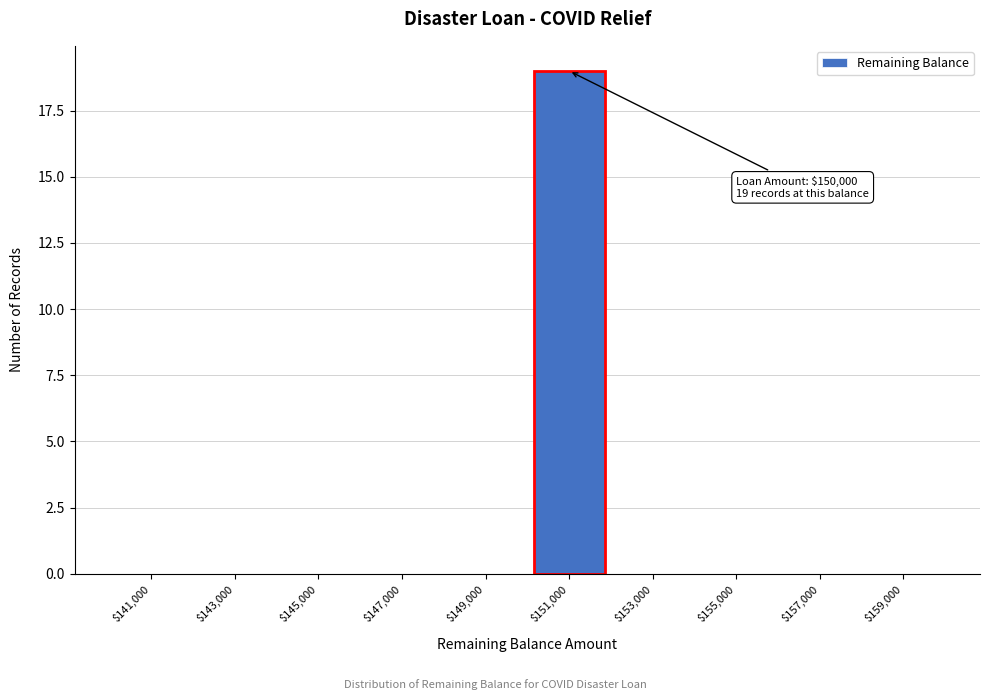

Which range on the x-axis has the tallest bar?

150000 to 152000